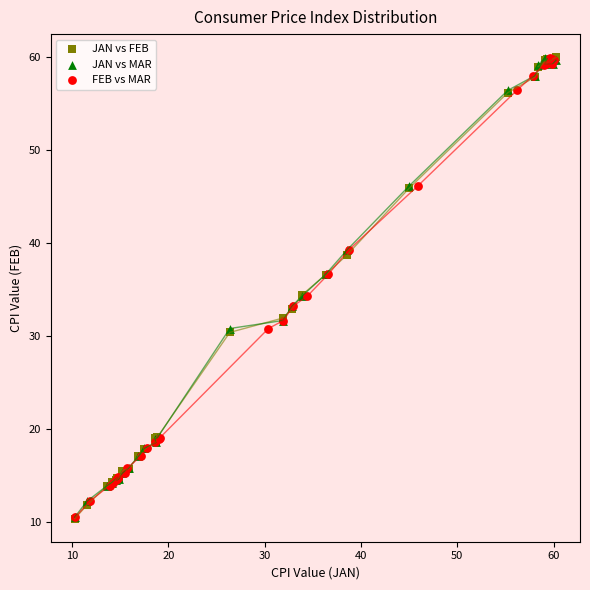

Which series has the largest Y range (max minus min)?

JAN vs FEB